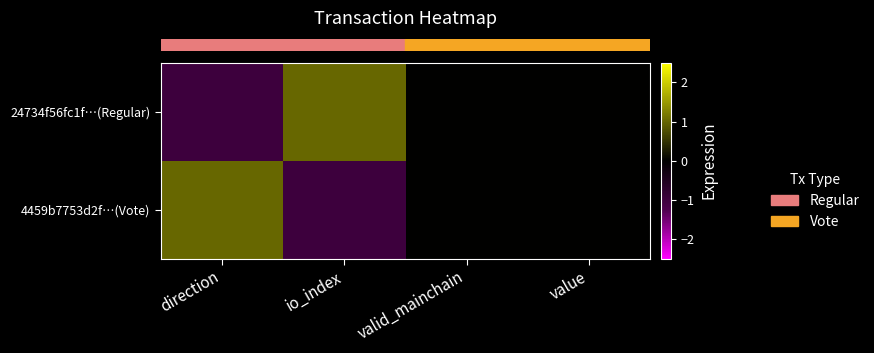

At how many categories does at least one series exceed 0?

2